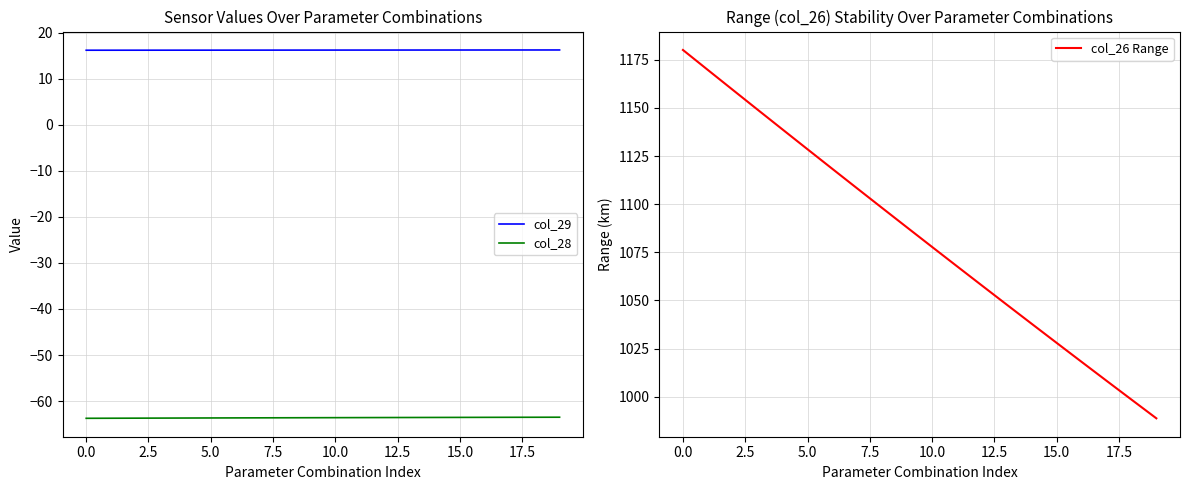

What is the value of the col_26 Range point at the 12th from the left?

1067.7